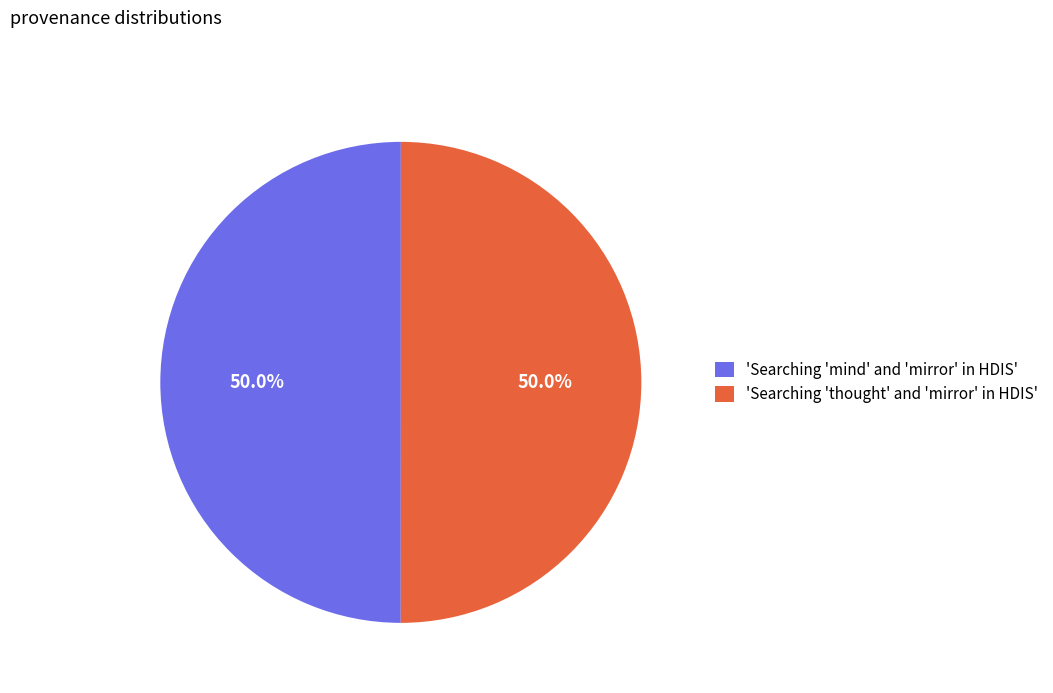

What percentage do 'Searching 'thought' and 'mirror' in HDIS' and 'Searching 'mind' and 'mirror' in HDIS' together represent?

100.0%